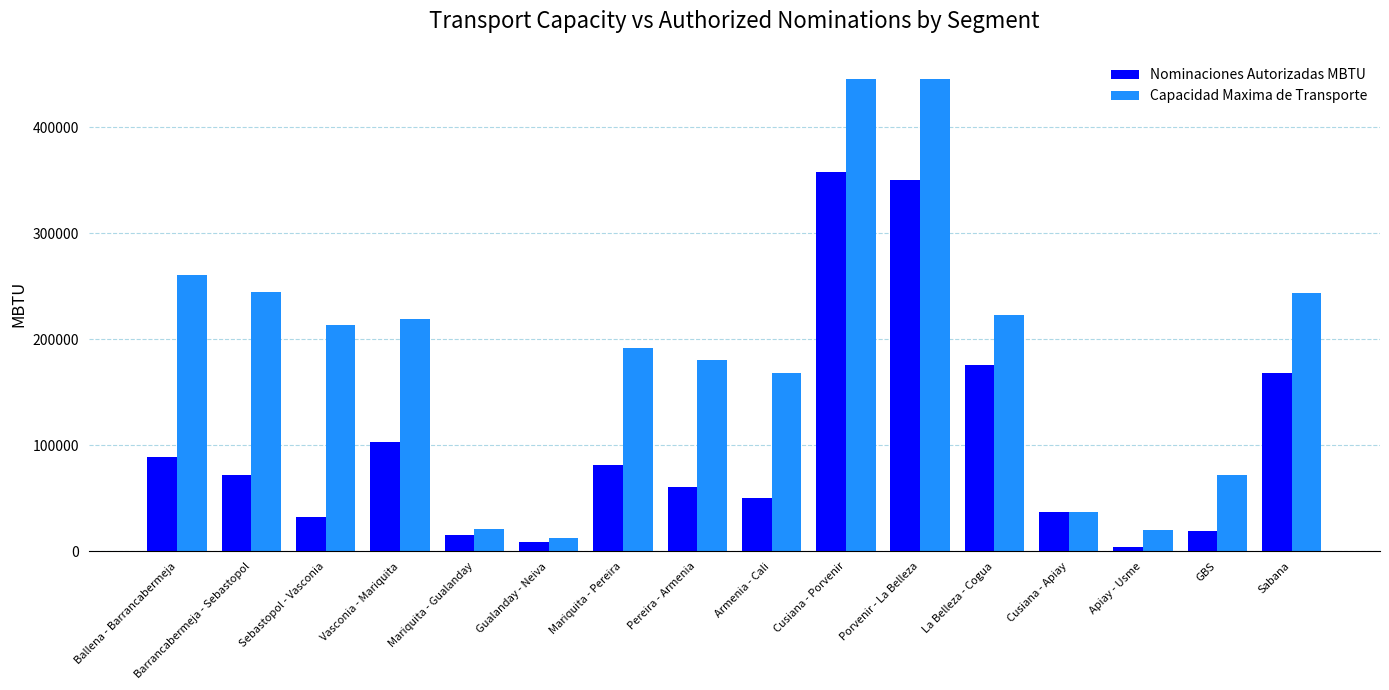

Where does the Capacidad Maxima de Transporte series first go above 213478?

Ballena - Barrancabermeja